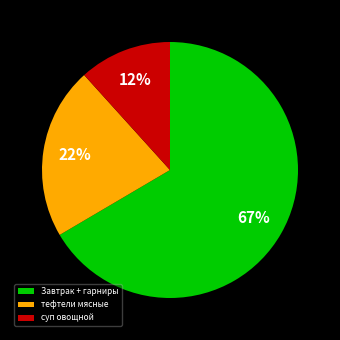

How many segments does this pie chart have?

3